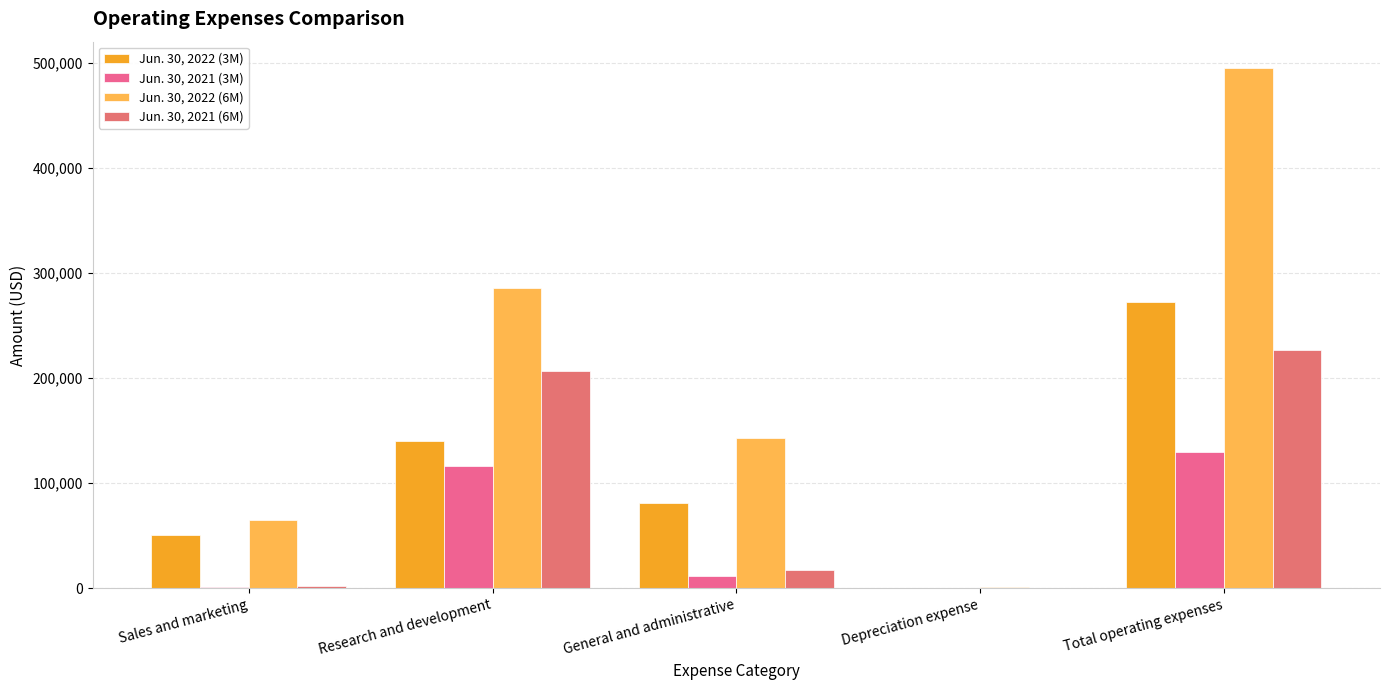

How many series are shown in this chart?

4